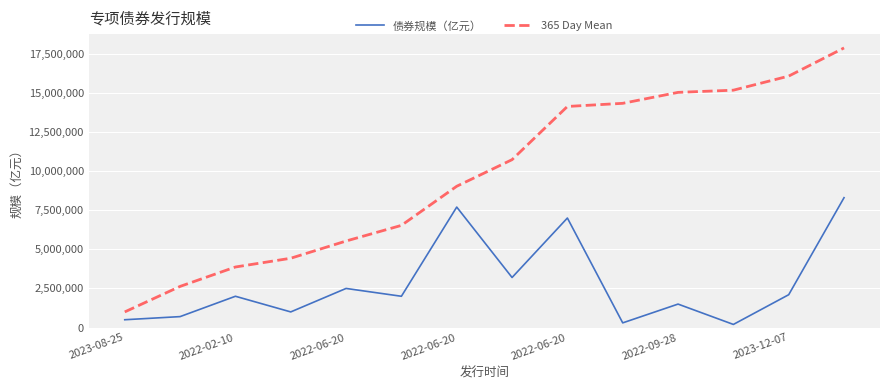

What is the greatest value displayed?

17870000.0